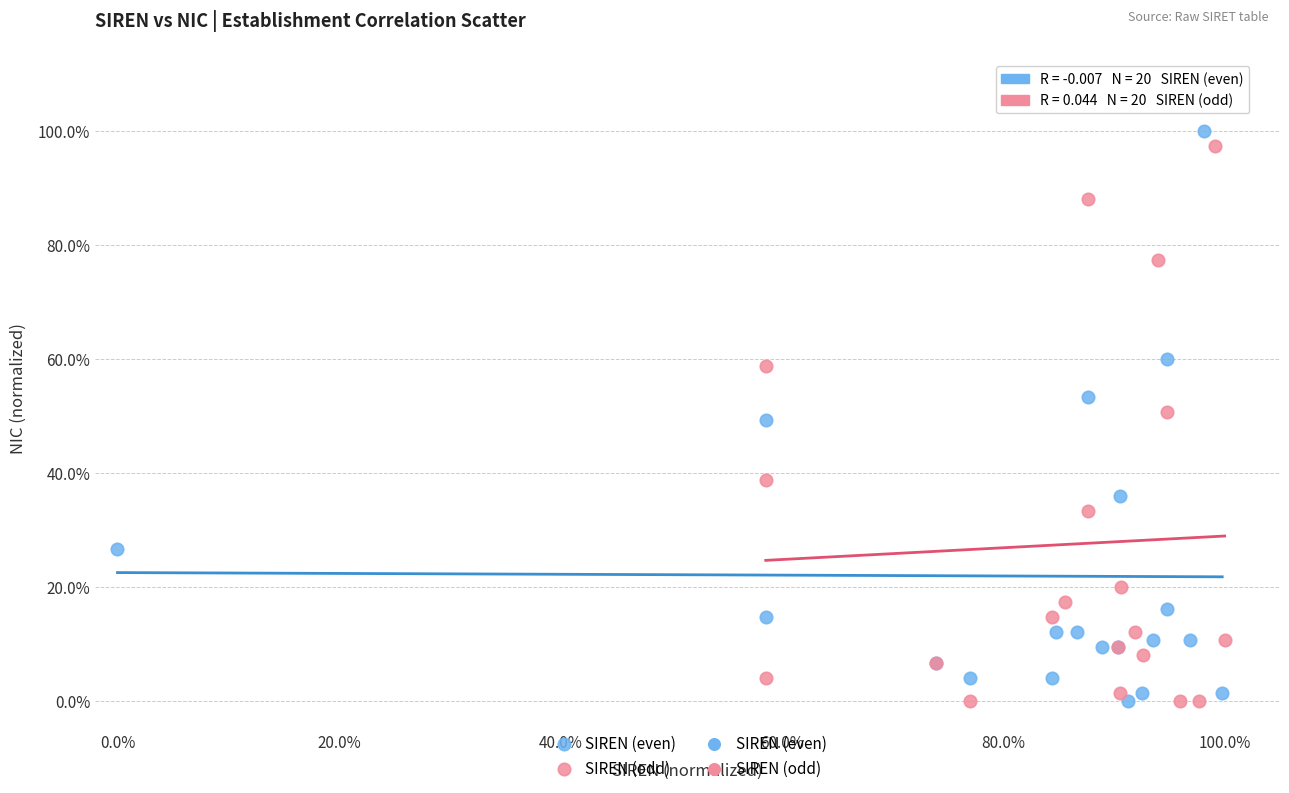

Which series reaches the maximum Y coordinate?

SIREN (even)